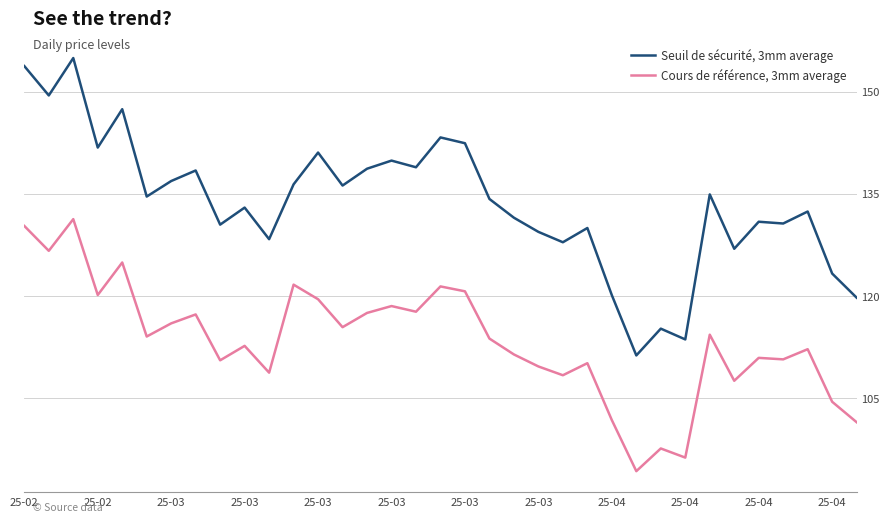

What is the minimum value for Cours de référence, 3mm average?

94.3